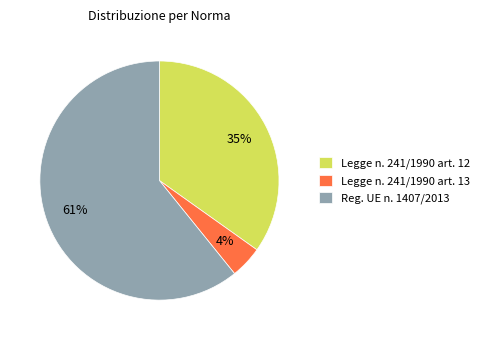

Does any single category account for the majority?

Yes